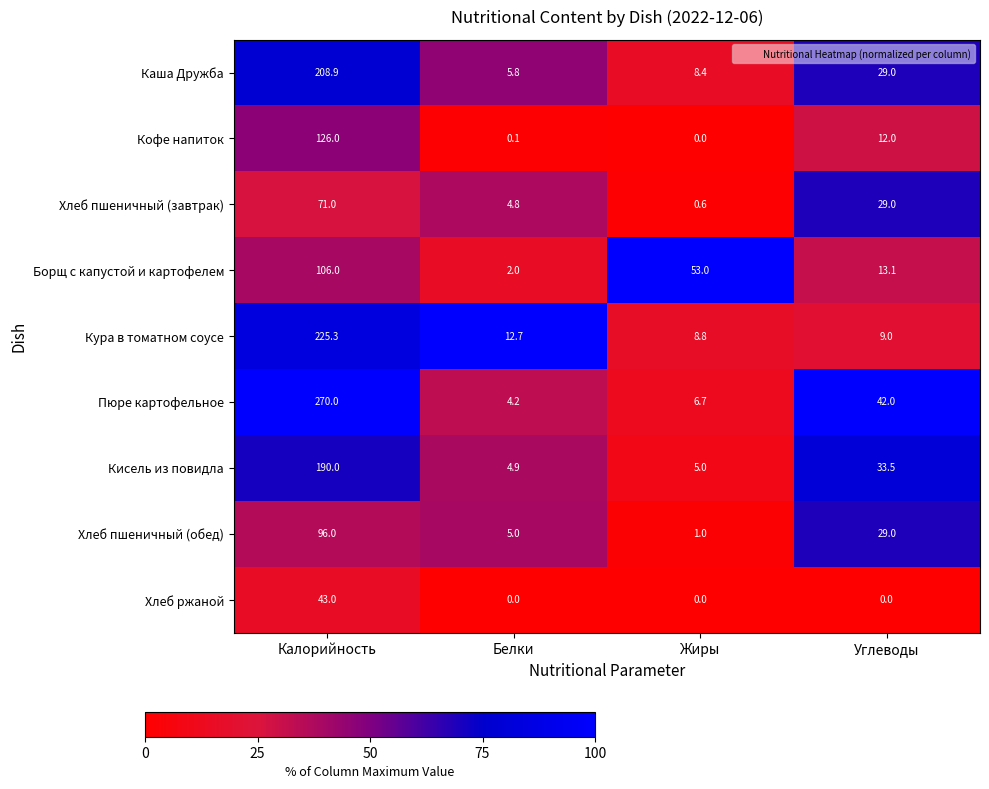

What is the maximum value for Хлеб пшеничный (завтрак)?

71.0